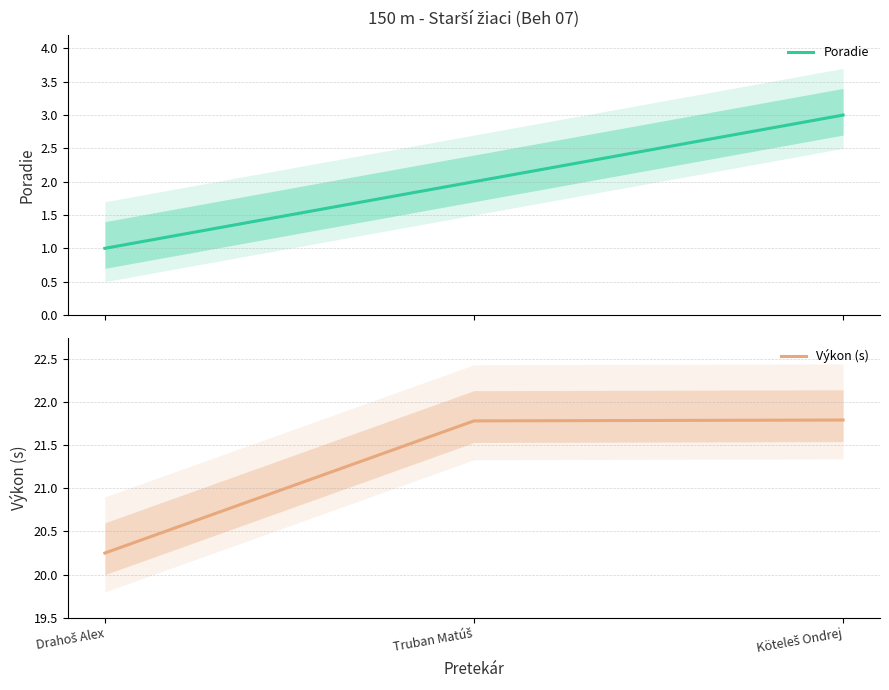

Reading left to right, what are all the values shown in this chart?

Poradie: Drahoš Alex=1.0	Truban Matúš=2.0	Köteleš Ondrej=3.0
Výkon (s): Drahoš Alex=20.2	Truban Matúš=21.8	Köteleš Ondrej=21.8